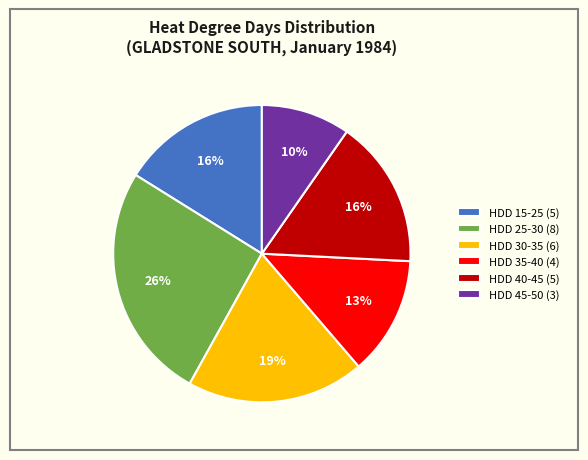

Is HDD 15-25 (5) the majority of the pie?

No